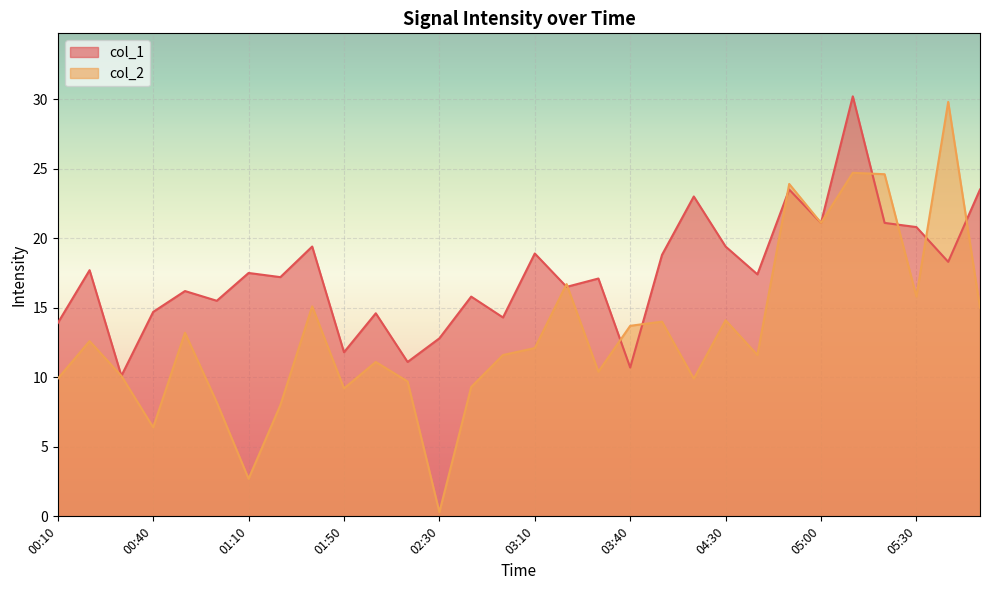

What is the label of the 10th point from the left?

01:50